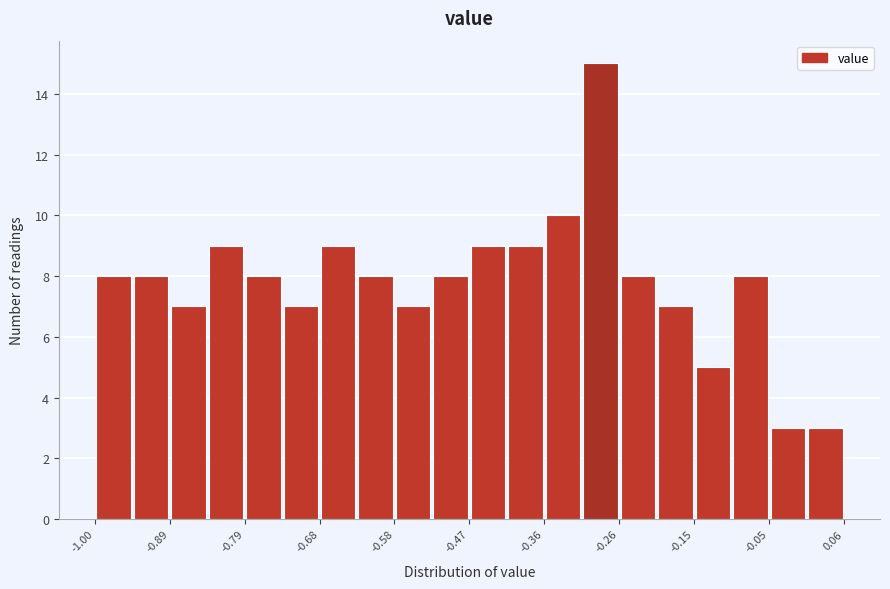

Around what value on the x-axis is the tallest bar? Give the approximate position of its centre, as read against the axis.

-0.28